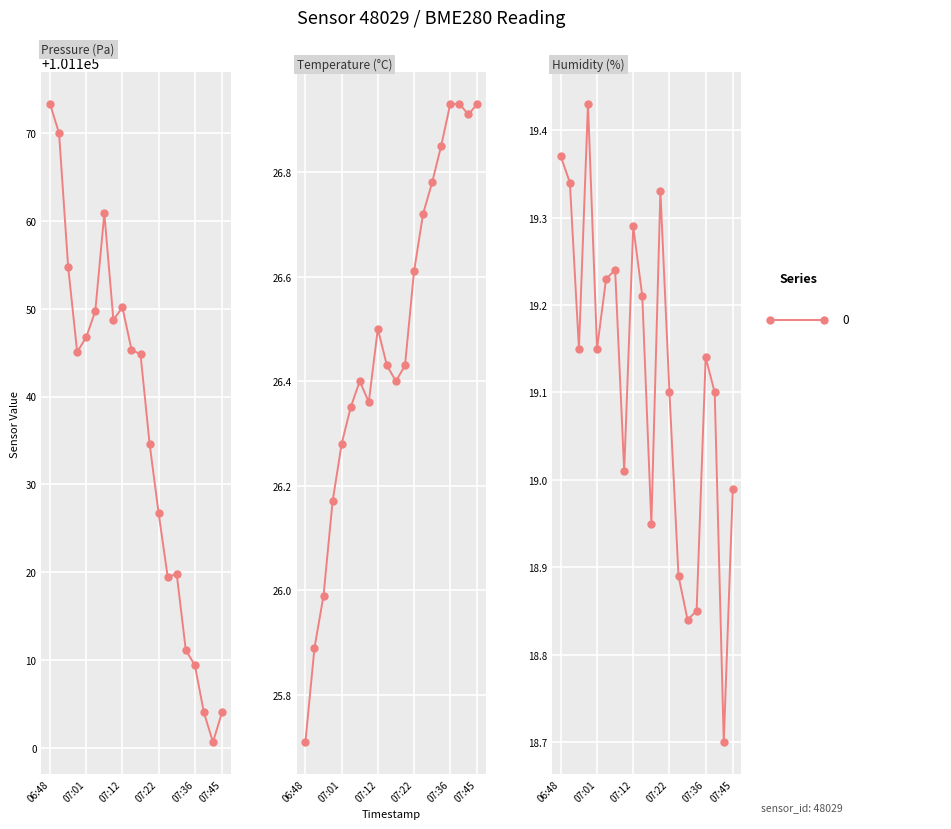

At how many categories does at least one series exceed 67366?

20